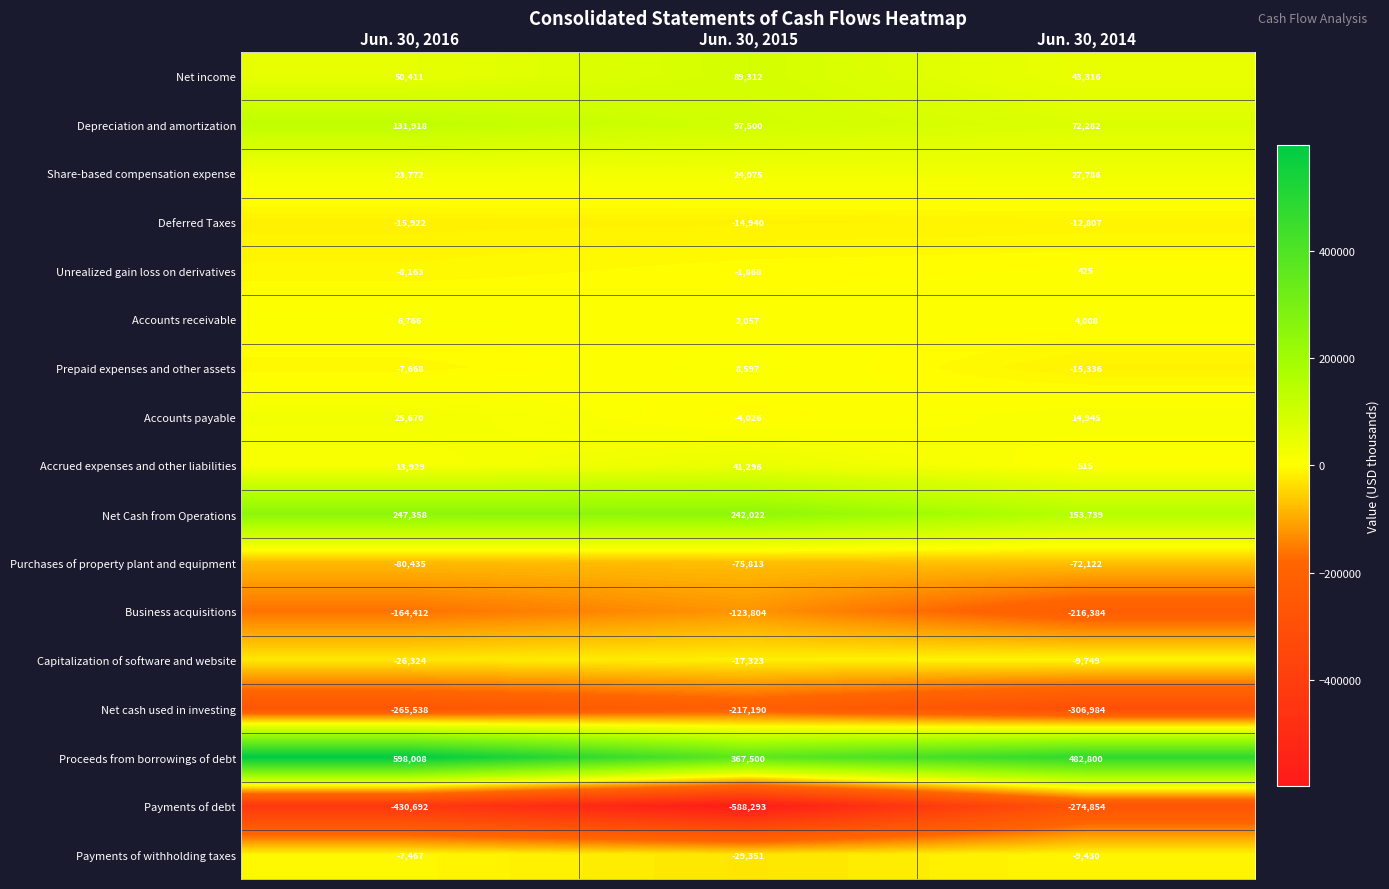

The Net income series shows 50411 at Jun. 30, 2016. True or false?

True